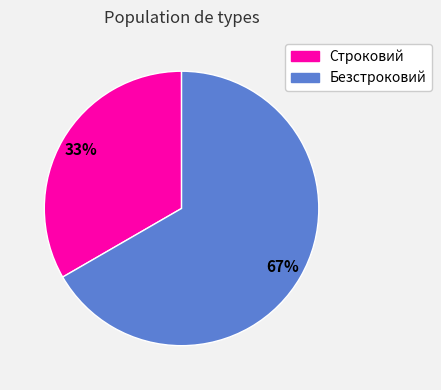

What is the ratio of the value at Безстроковий to the value at Строковий?

2.0